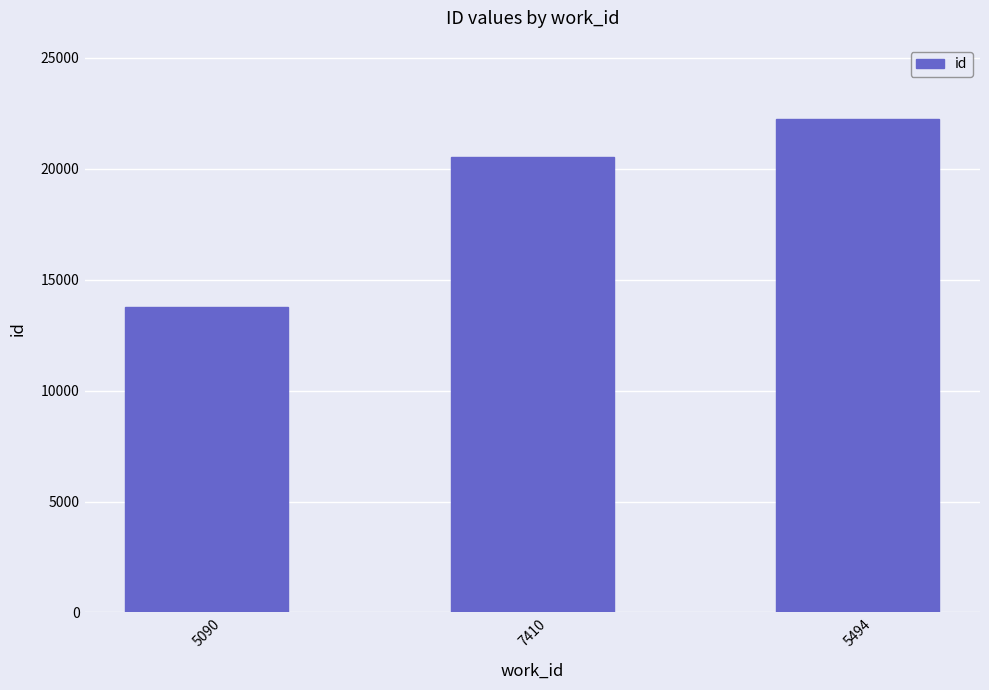

List the labels in order of value, largest first.

5494, 7410, 5090